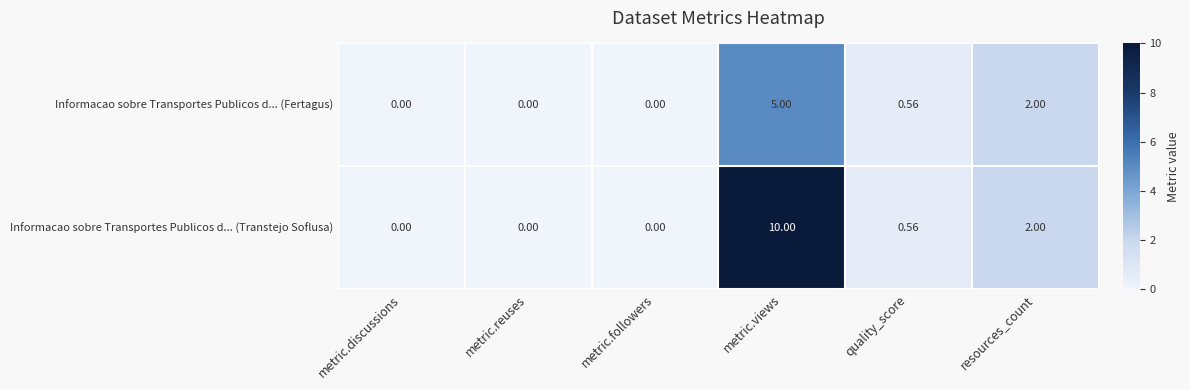

Which series has the widest spread of values?

Informacao sobre Transportes Publicos d... (Transtejo Soflusa)